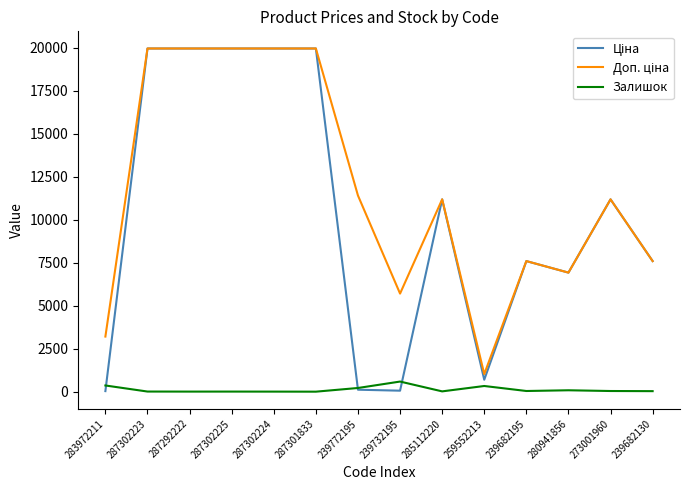

What is the greatest value displayed?

19964.2